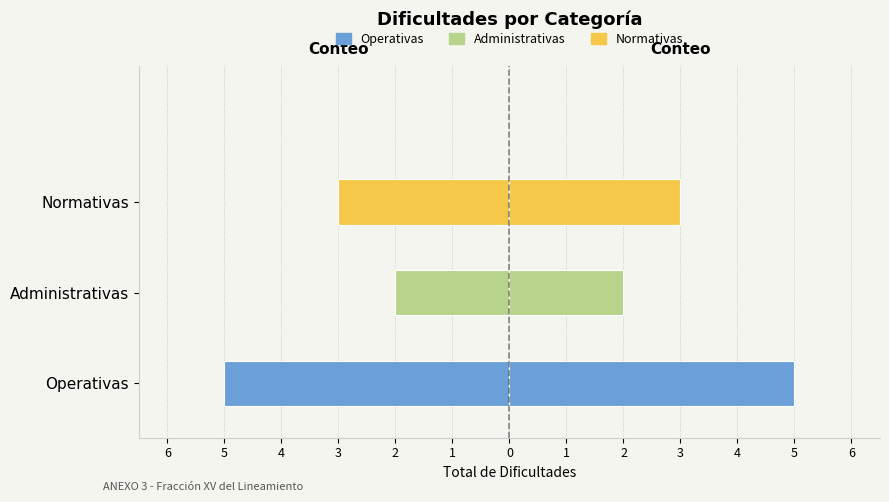

Rank the categories by value from lowest to highest.

Operativas, Normativas, Administrativas